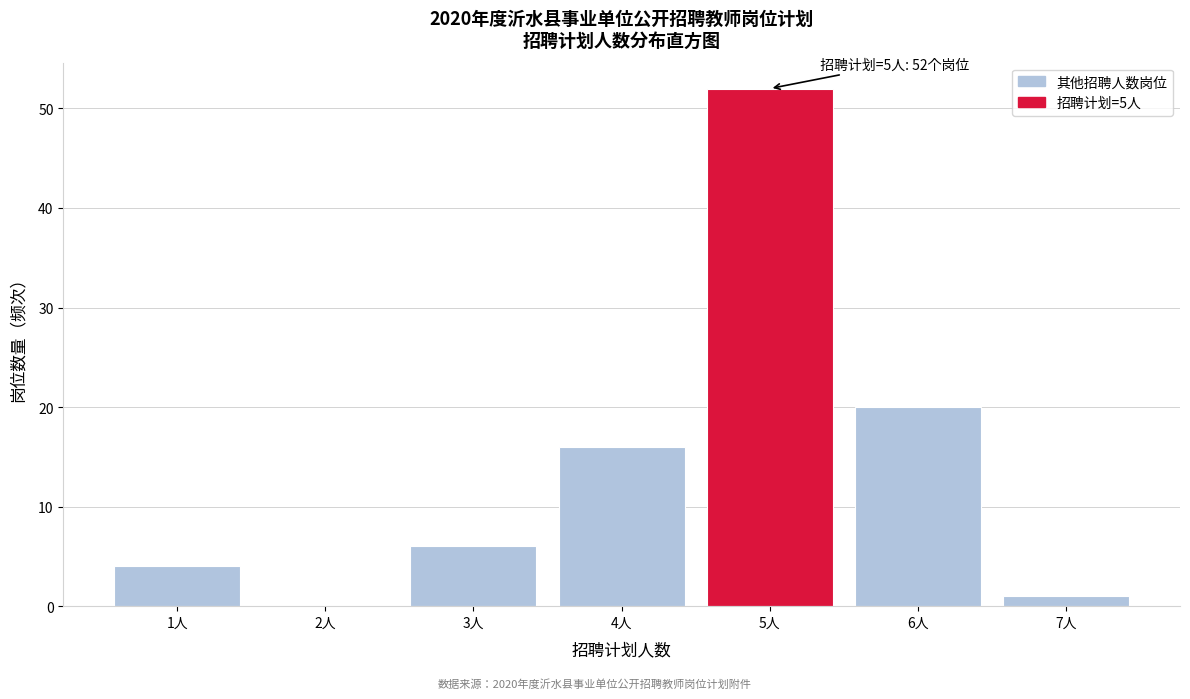

Over which range of the x-axis is the bar tallest?

4.5 to 5.5